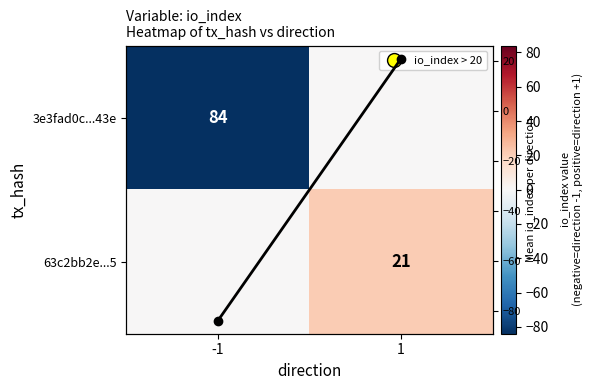

Count the number of categories in the chart.

2